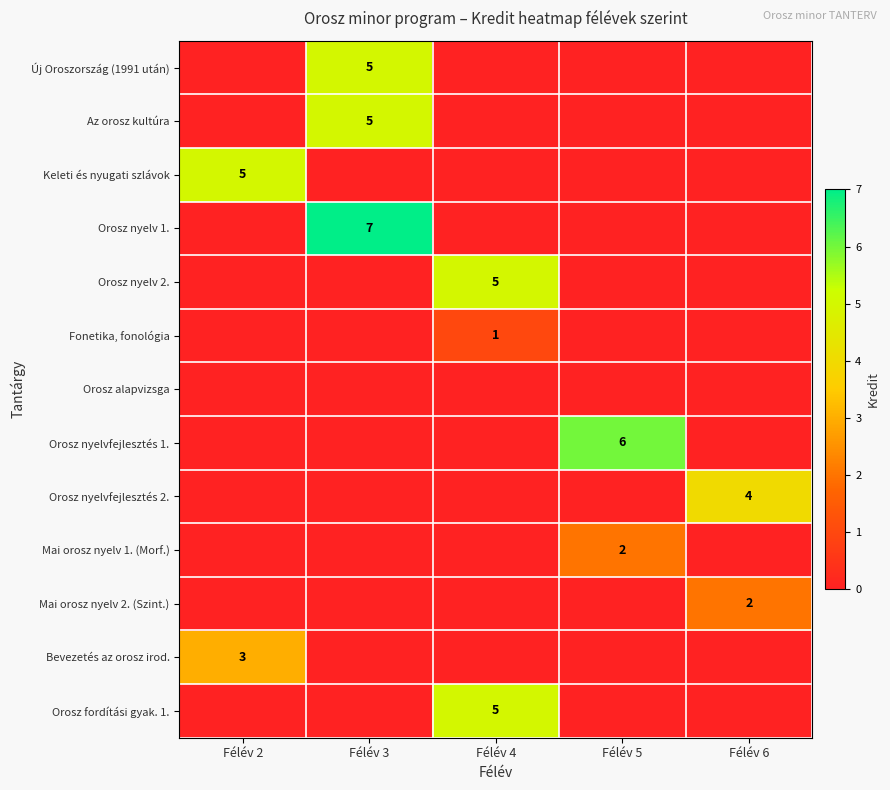

The value of Mai orosz nyelv 2. (Szint.) at Félév 6 is 2. True or false?

True